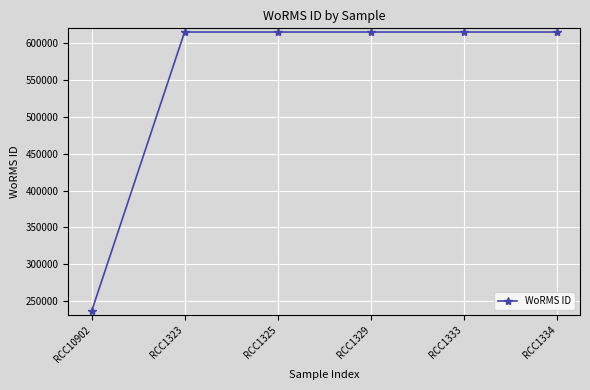

What is the maximum value shown in the chart?

615435